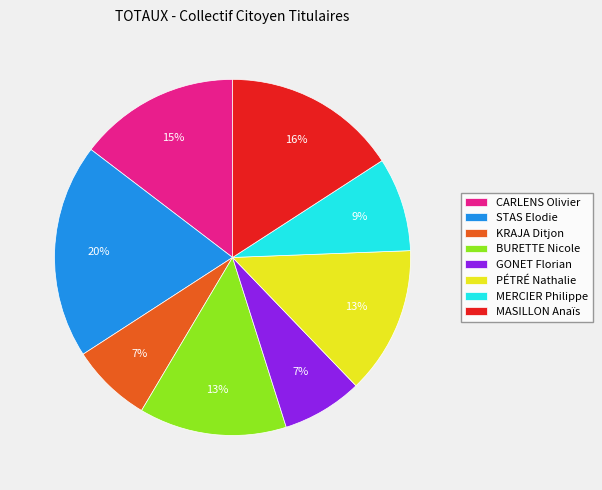

To the nearest percent, what portion does MERCIER Philippe represent?

9%